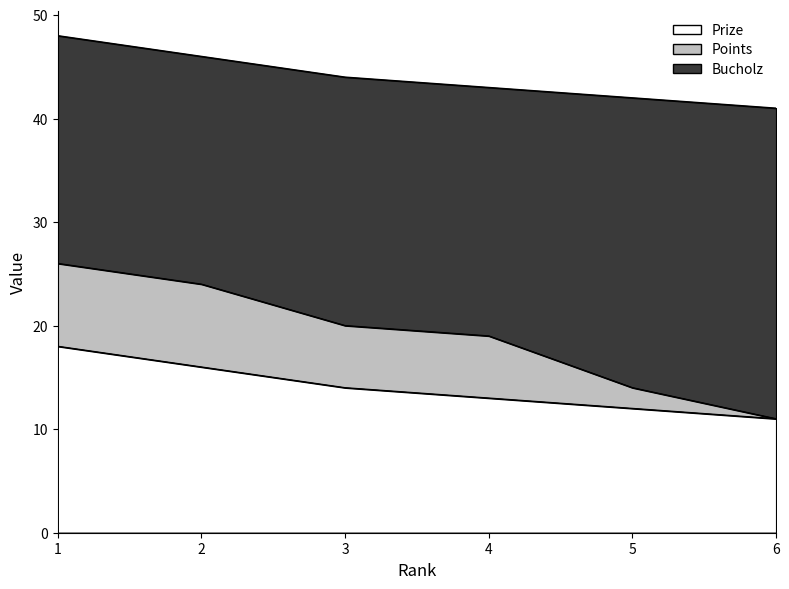

List the series in order of their peak value, highest first.

Bucholz, Prize, Points